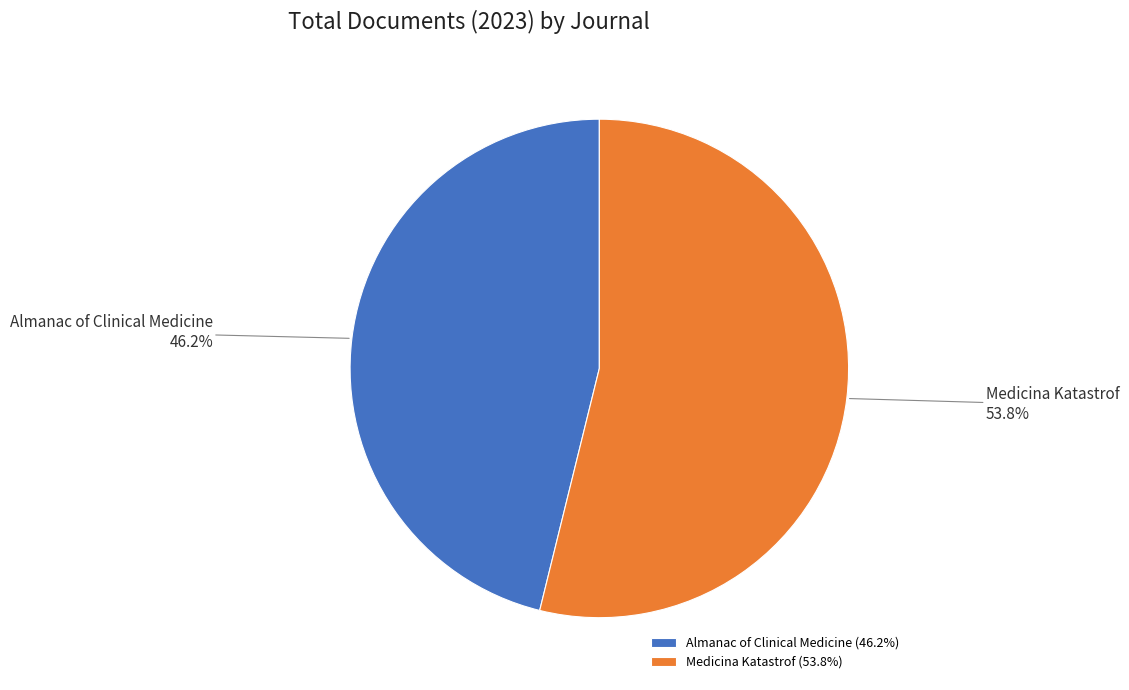

Approximately how many times larger is the value at Medicina Katastrof compared to Almanac of Clinical Medicine?

1.2